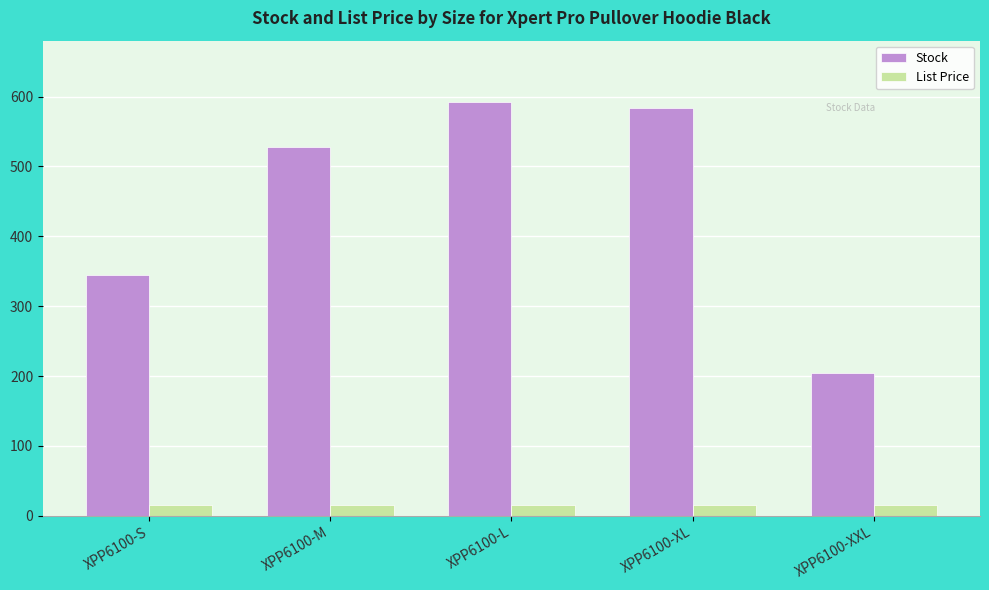

The value of List Price at XPP6100-XXL is 14.9. True or false?

True